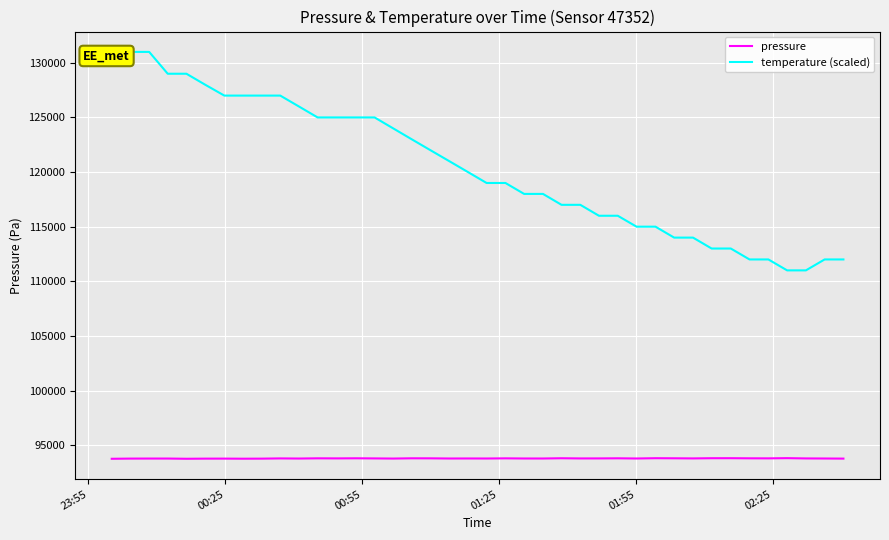

What is the minimum value for pressure?

93753